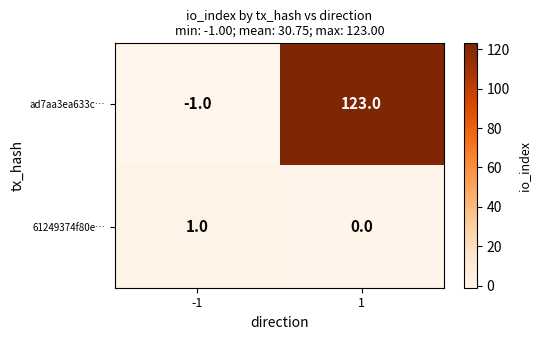

Which series has the largest range (max minus min)?

ad7aa3ea633c…